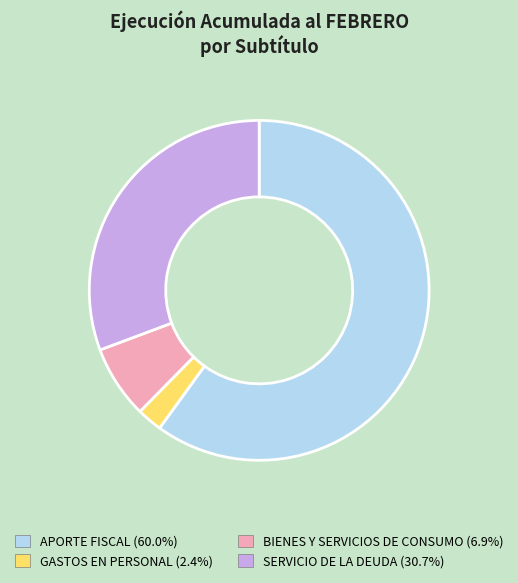

Combined, do BIENES Y SERVICIOS DE CONSUMO and GASTOS EN PERSONAL account for over 50%?

No